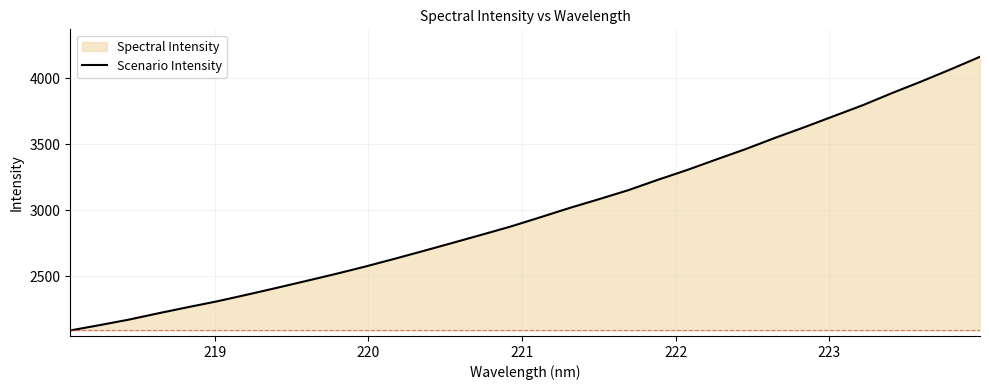

What is the difference between the maximum and minimum values?

2075.9